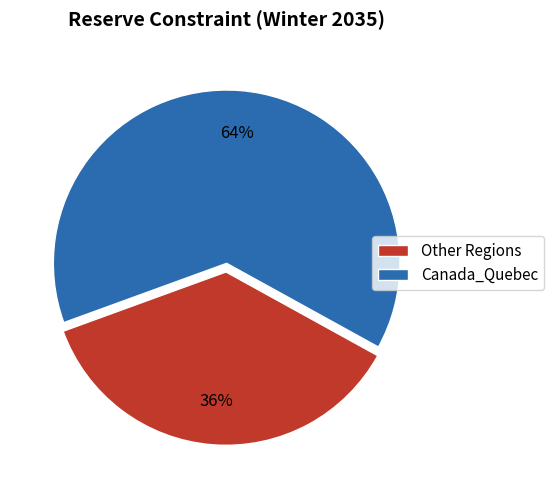

To the nearest percent, what portion does Other Regions represent?

36%